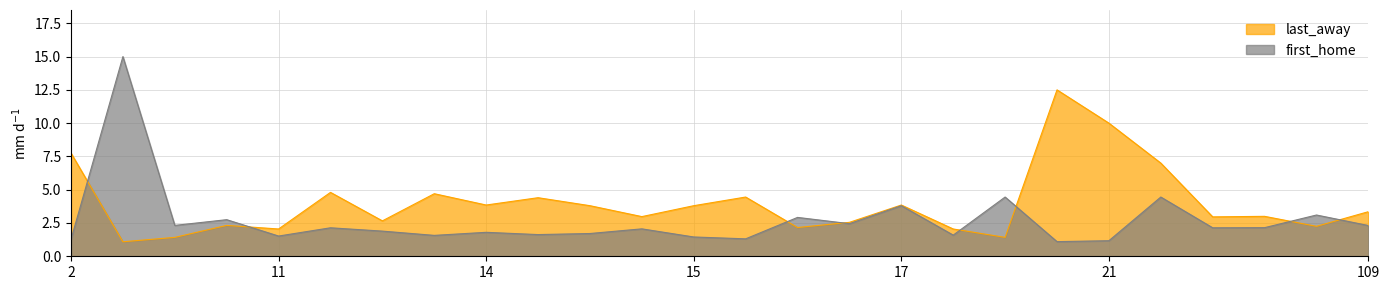

What is the difference between the maximum and minimum values in the last_away series?

11.4